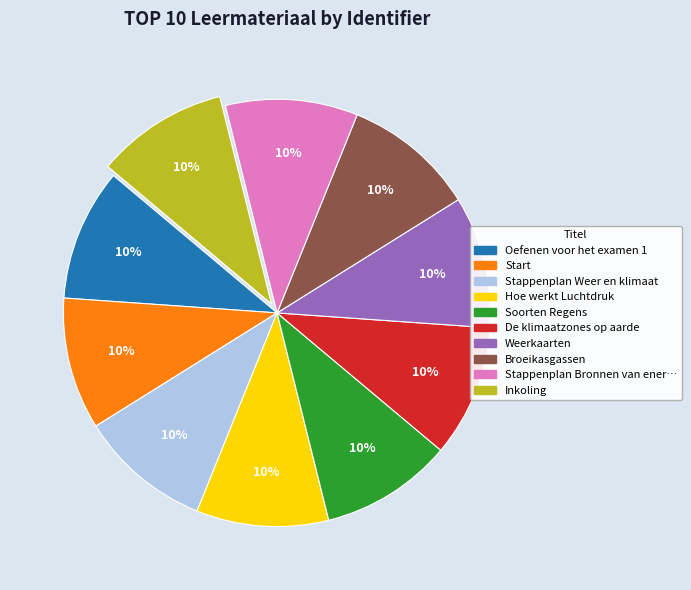

To the nearest percent, what is the average slice percentage?

10%